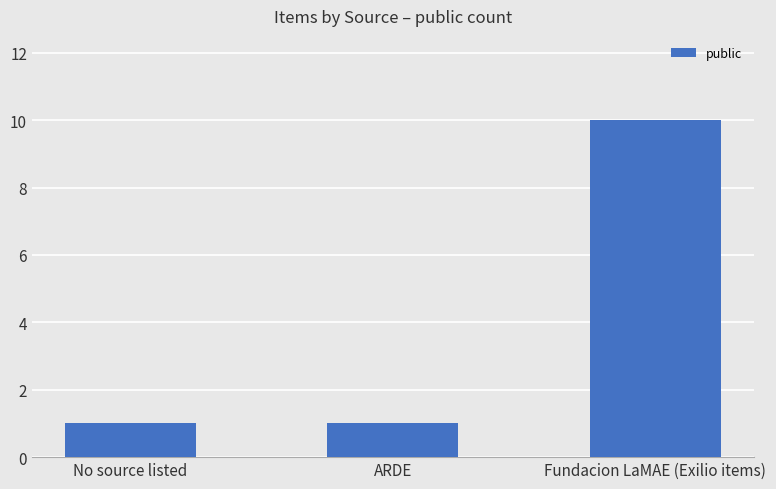

Are the bars horizontal?

No